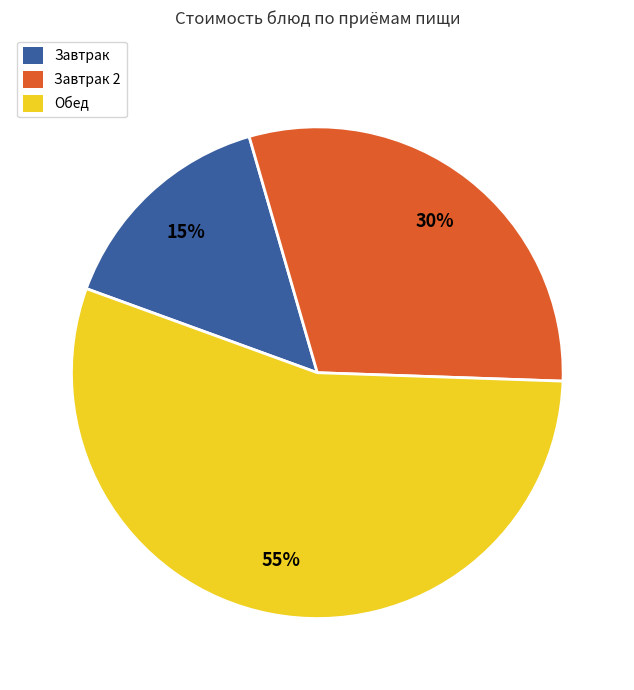

To the nearest percent, what is the difference between the largest and smallest slice percentages?

40%